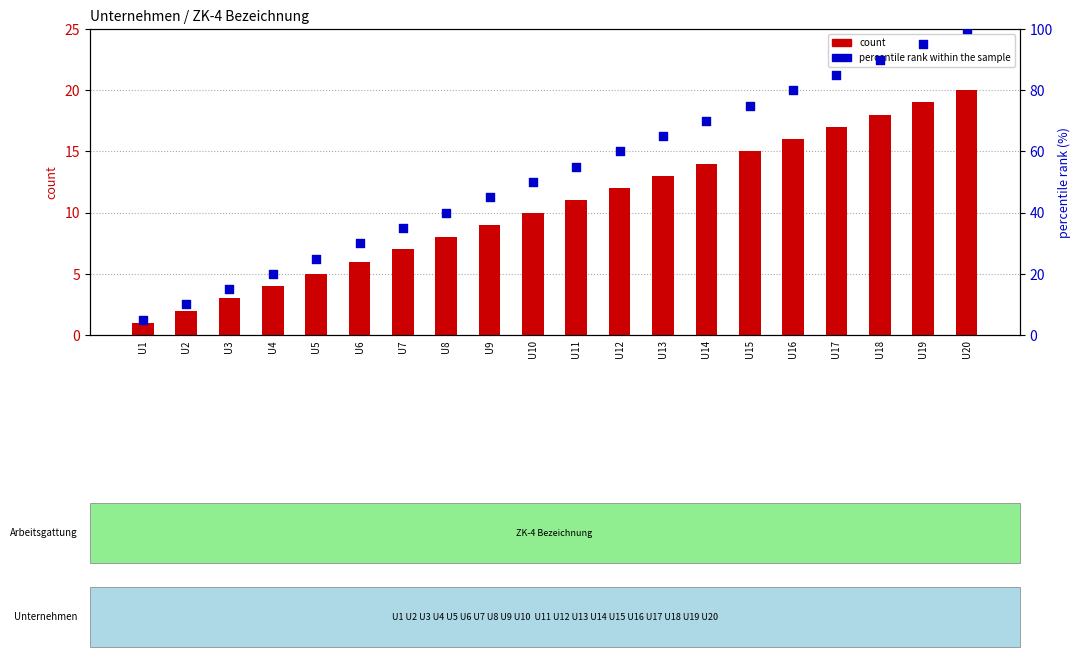

Which series has the largest total across all categories?

percentile rank within the sample